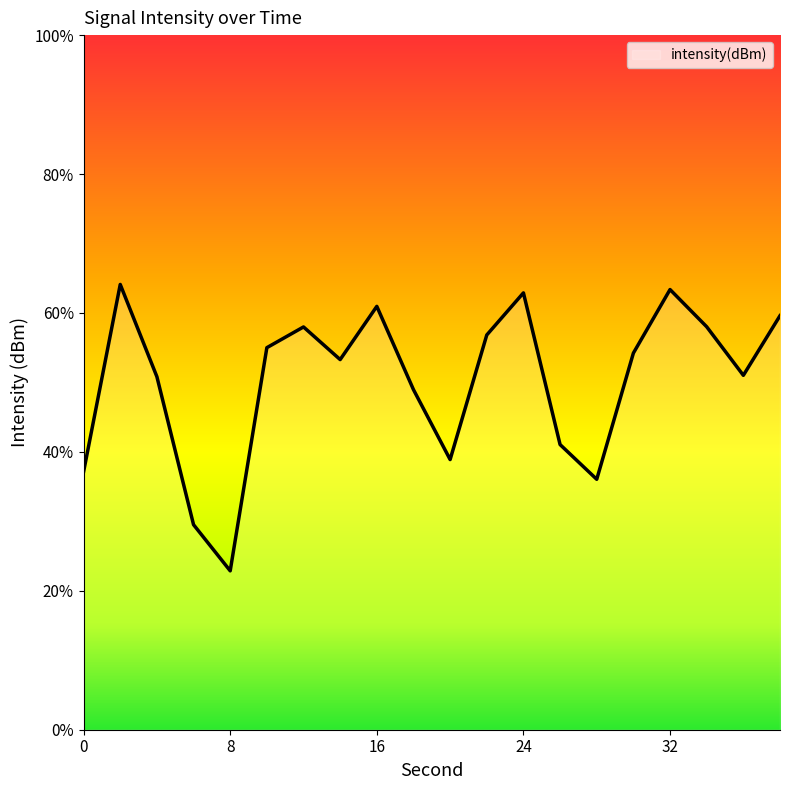

Does the chart display data point markers on the line(s)?

No